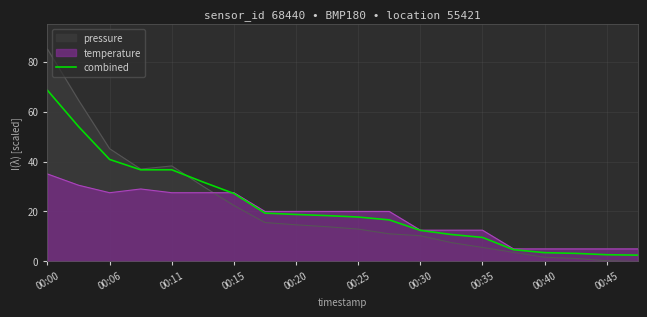

Which series has the largest range (max minus min)?

pressure